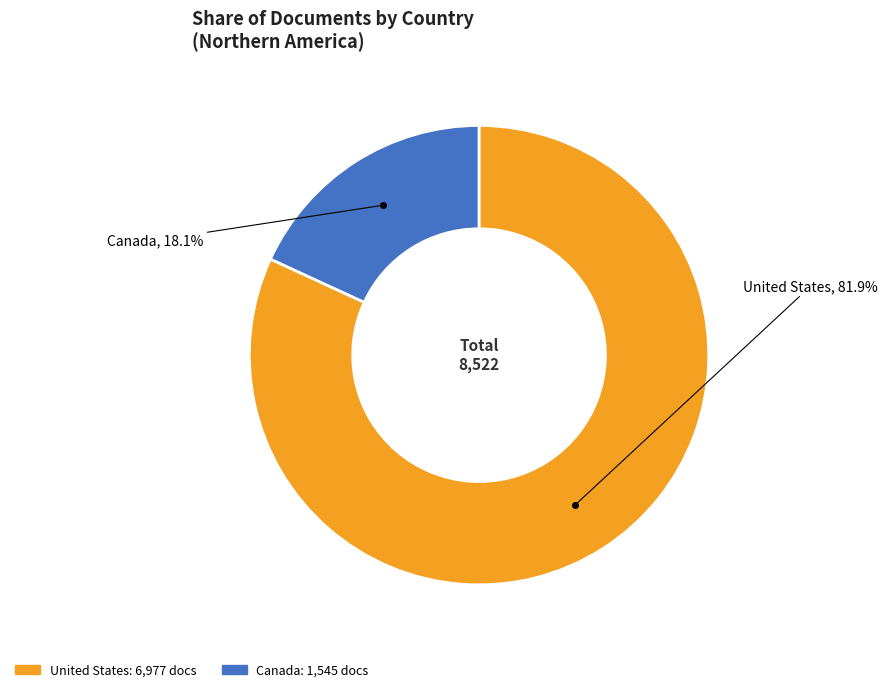

Is the sum of United States and Canada greater than half?

Yes